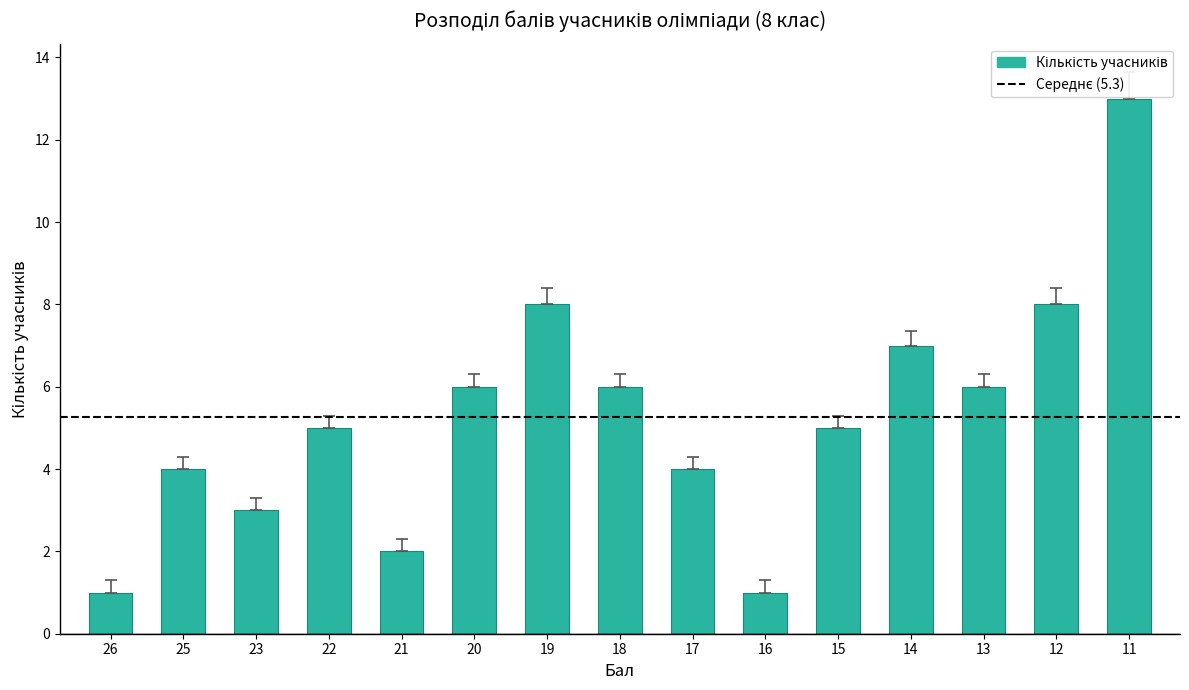

Does the chart contain any negative values?

No